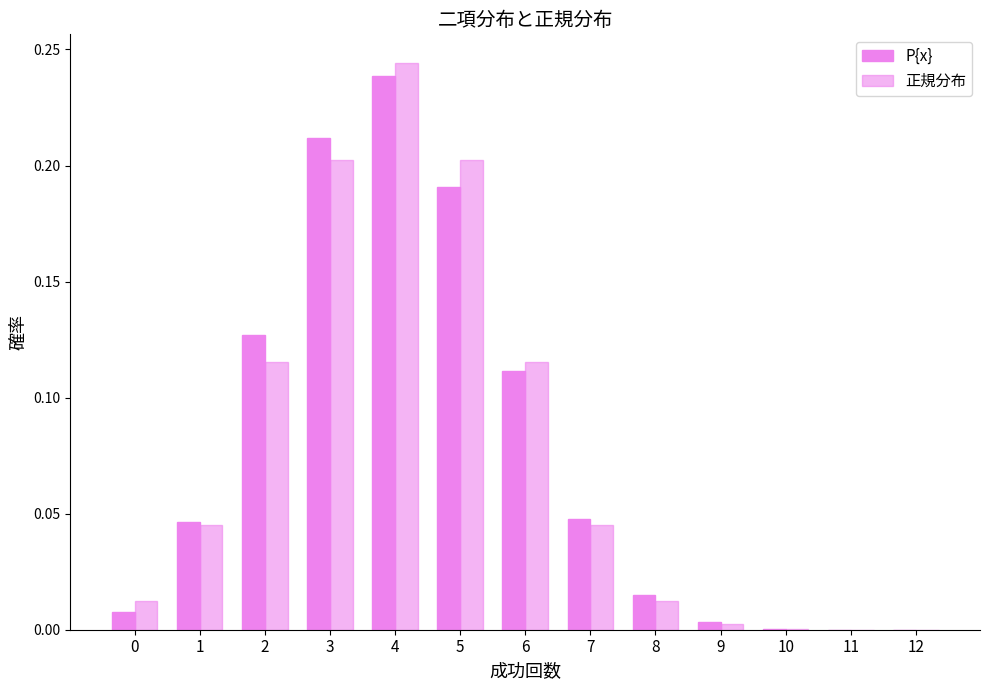

At which label does 正規分布 reach its minimum?

12